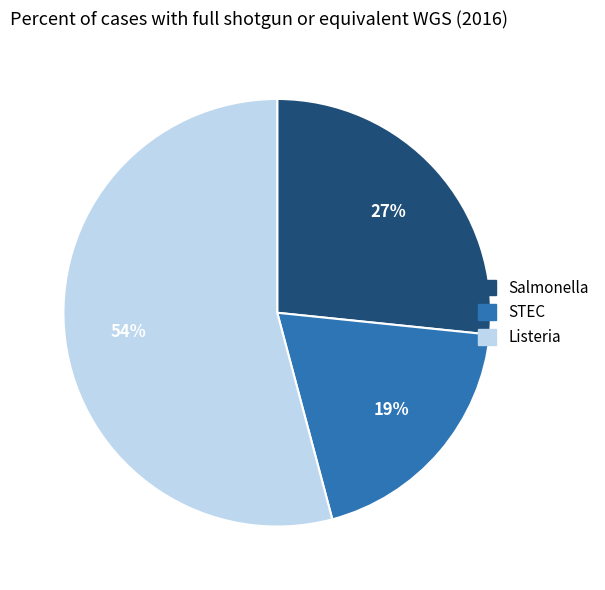

How many segments does this pie chart have?

3